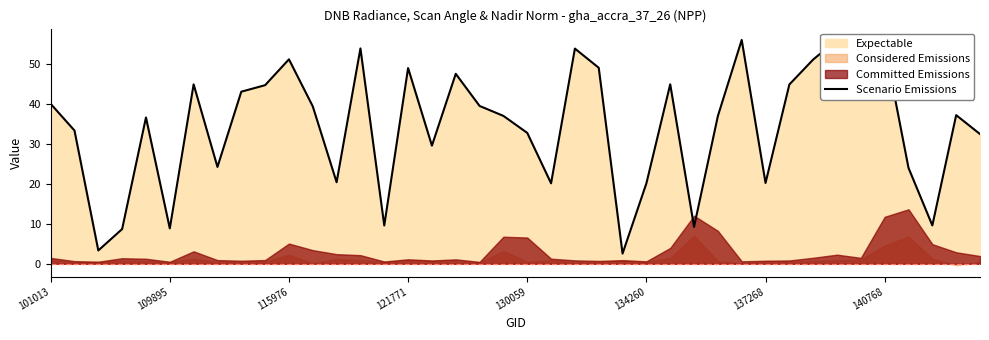

How many values are below 37?

18